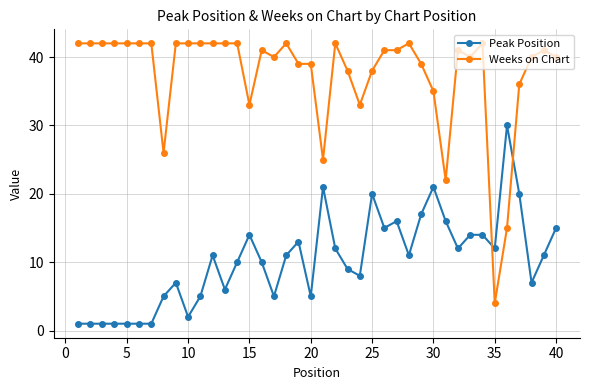

Which series has the largest range (max minus min)?

Weeks on Chart